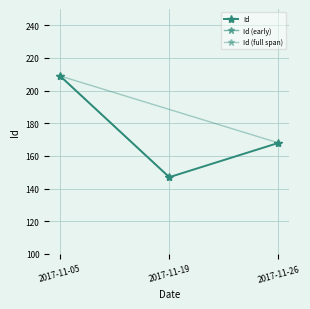

Is this an area chart (filled region under the line)?

No